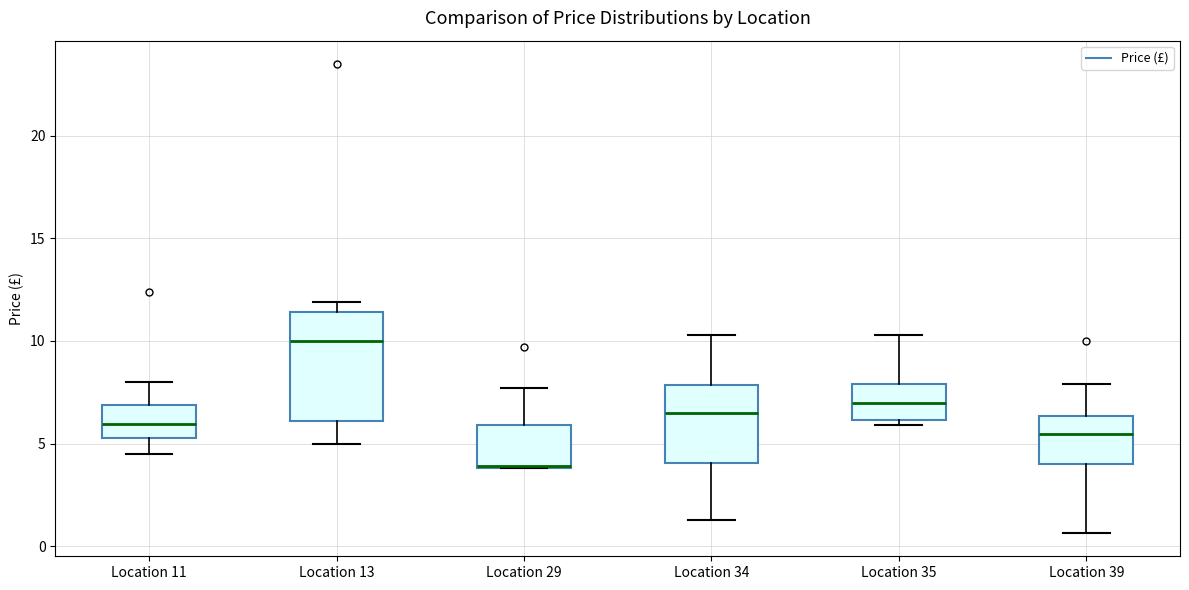

Reading left to right, transcribe this box plot: for each box, give where its median line is, the range the box spans, and where its two whiskers end, as read against the y-axis. The values are not printed on the chart, so give them approximately, as read against the axis.

Location 11: median 6.0, box 5.5 to 7.0, whiskers 4.5 to 8.0
Location 13: median 10.0, box 6.0 to 11.5, whiskers 5.0 to 12.0
Location 29: median 4.0 (drawn on the box's lower edge), box 4.0 to 6.0, whiskers 4.0 to 7.5
Location 34: median 6.5, box 4.0 to 8.0, whiskers 1.5 to 10.5
Location 35: median 7.0, box 6.0 to 8.0, whiskers 6.0 (just below the box's lower edge) to 10.5
Location 39: median 5.5, box 4.0 to 6.5, whiskers 0.5 to 8.0